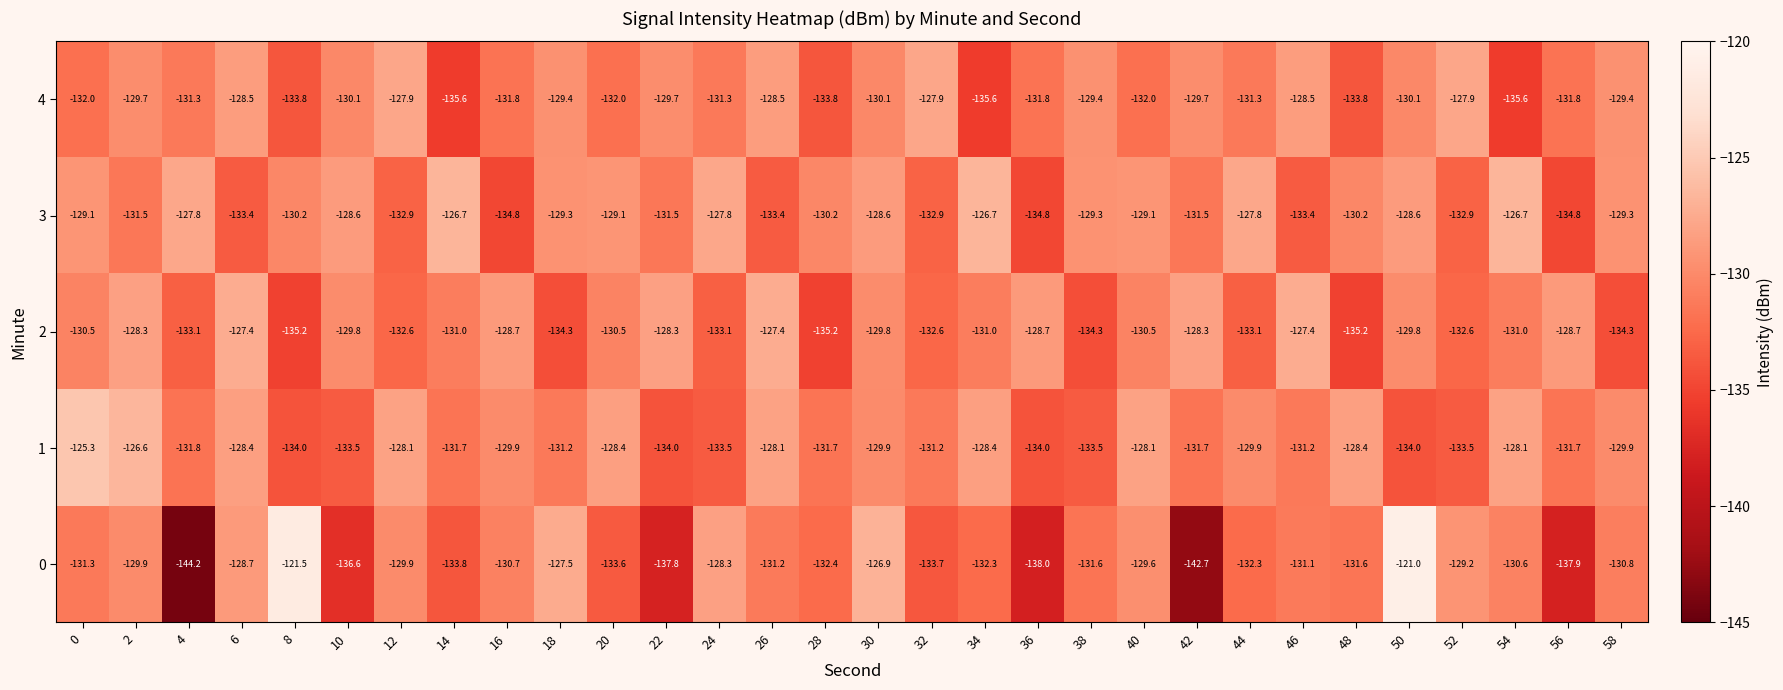

The 4 series shows -59.6 at 34. True or false?

False